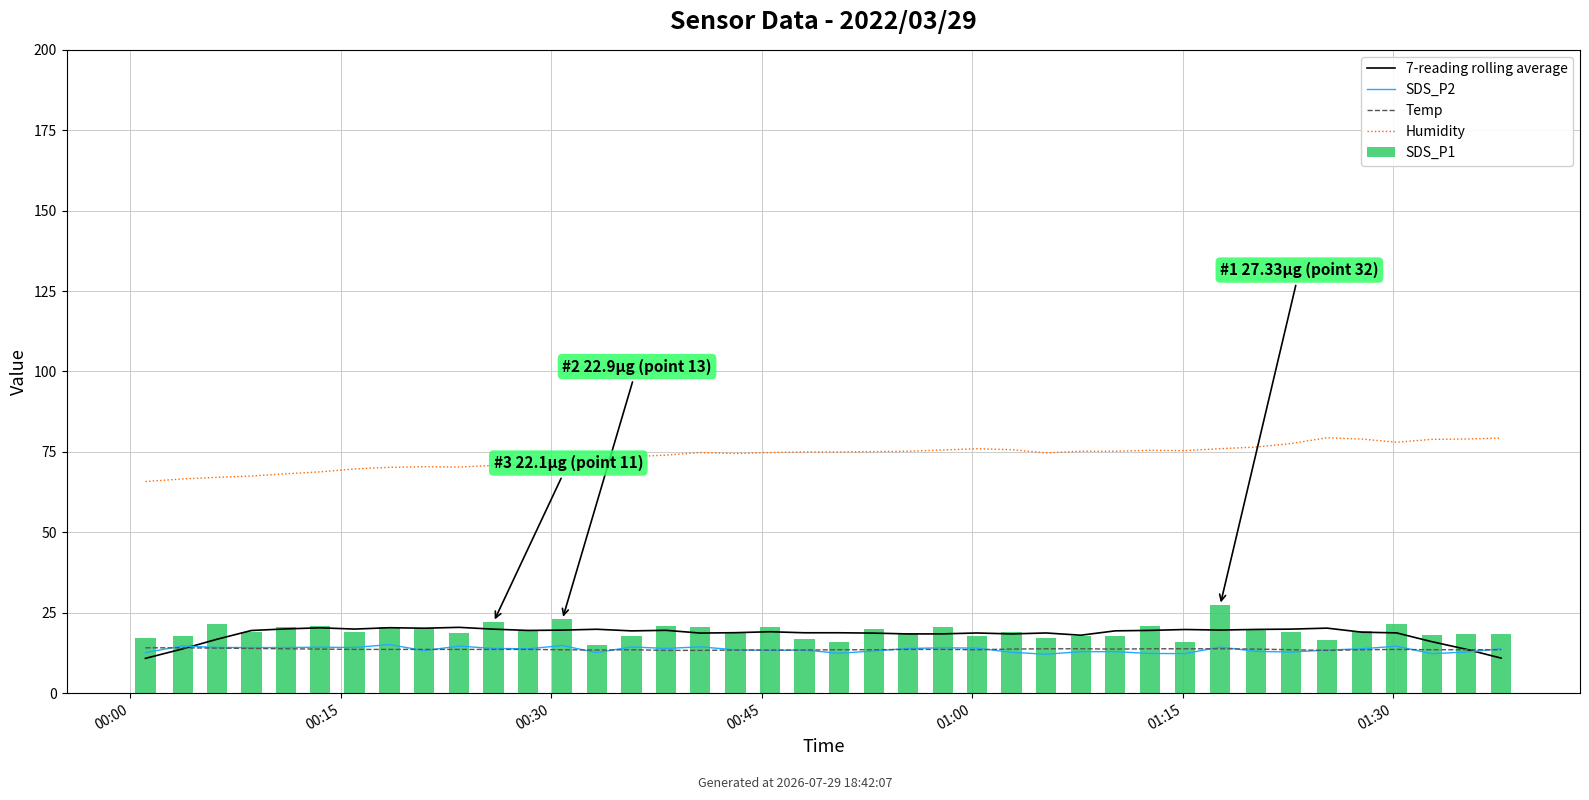

True or false: Temp has a value of 13.5 at 24.

True